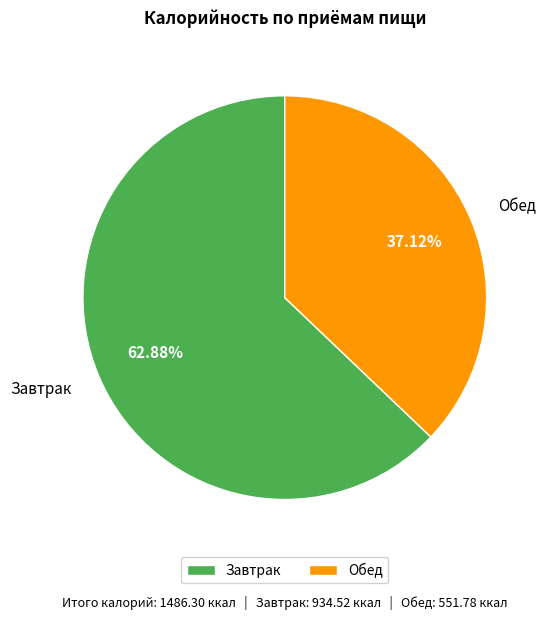

Is there a majority slice in this chart?

Yes